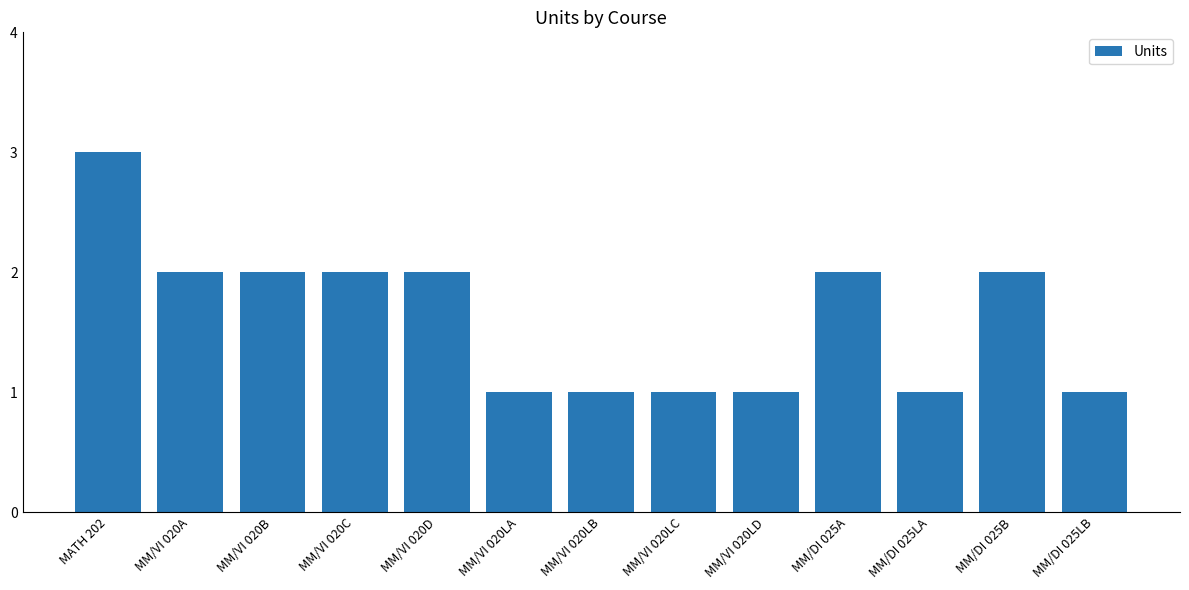

What is the difference between the maximum and minimum values?

2